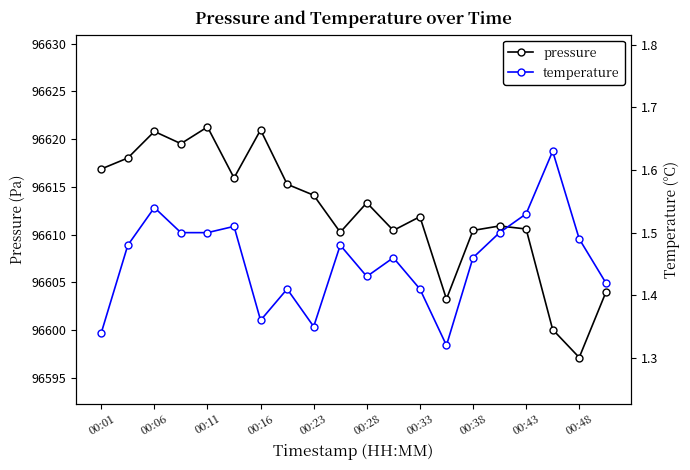

Is it true that pressure equals 151623.0 at 00:28?

False